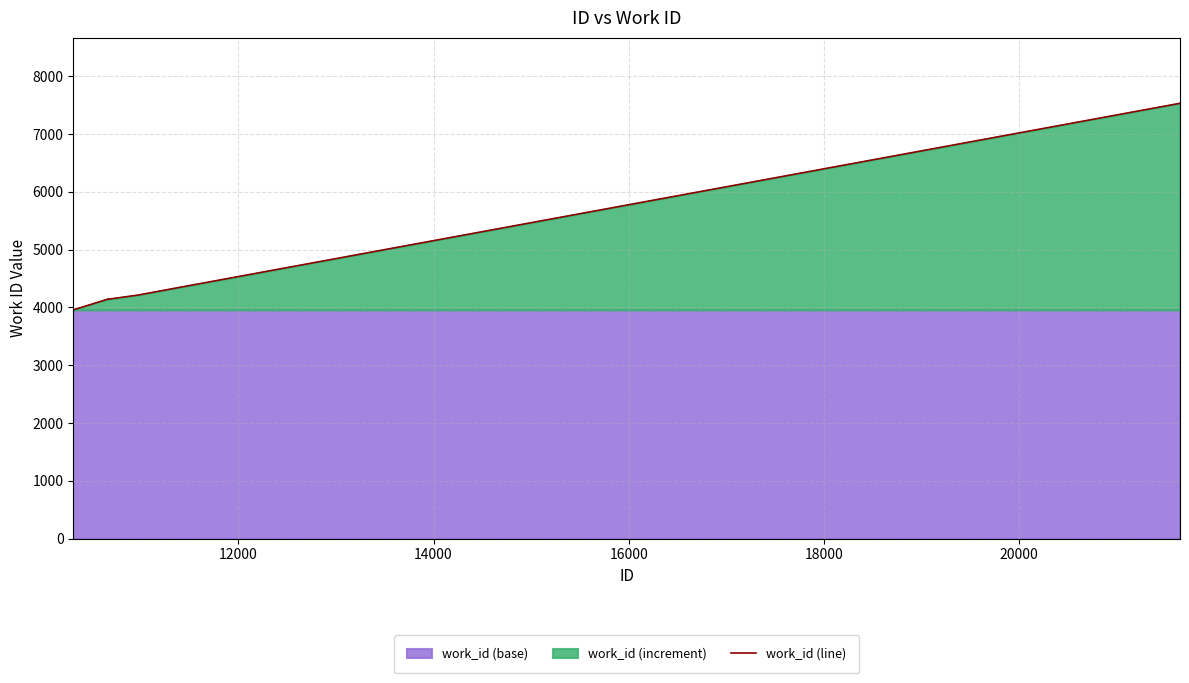

Does the chart display data point markers on the line(s)?

No